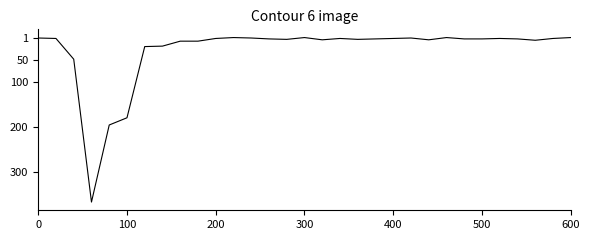

What is the maximum value shown in the chart?

366